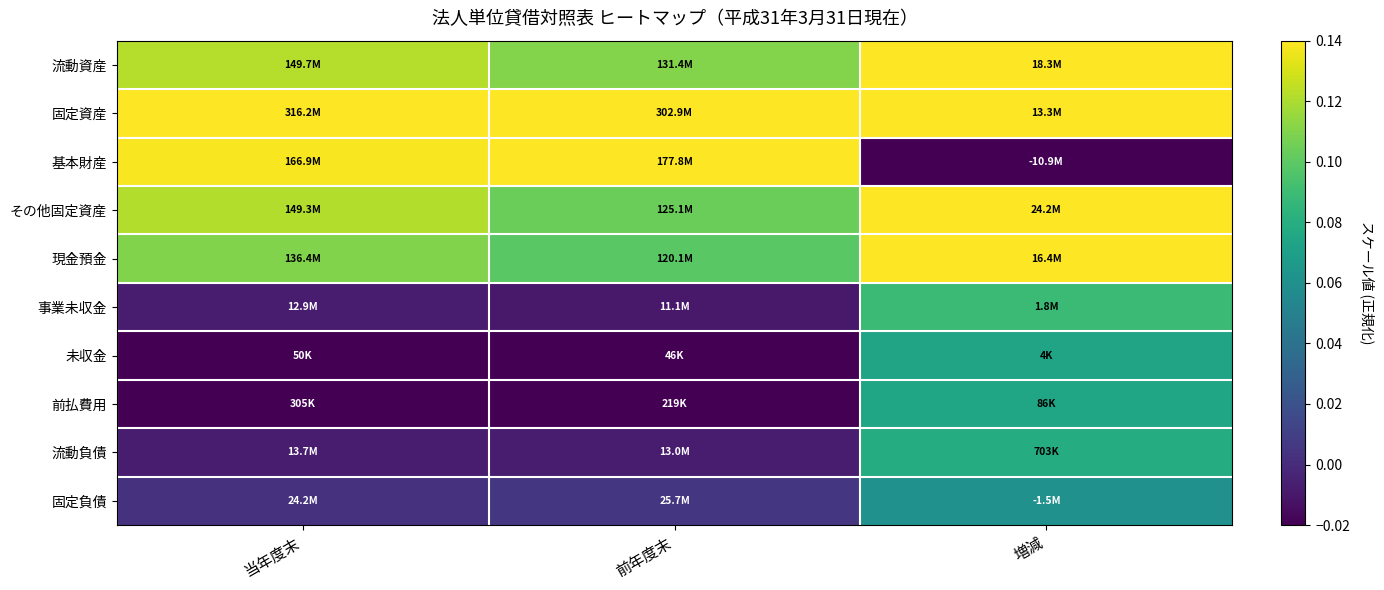

Rank the series at 前年度末 from lowest to highest value.

未収金, 前払費用, 事業未収金, 流動負債, 固定負債, 現金預金, その他固定資産, 流動資産, 基本財産, 固定資産